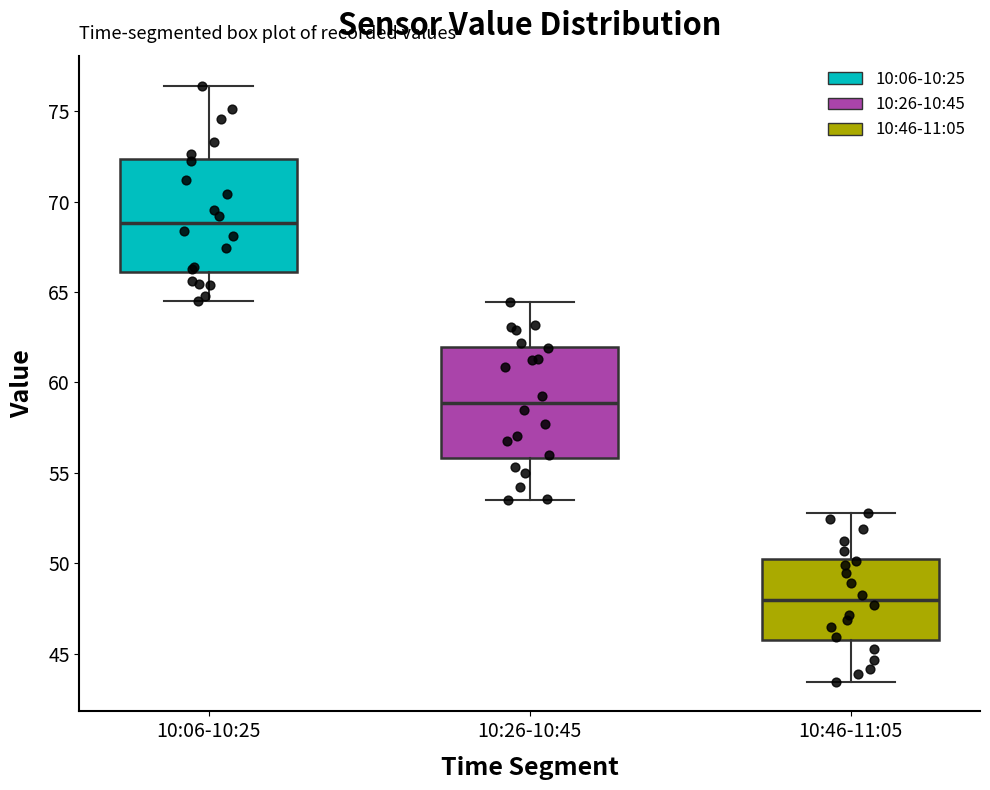

Reading left to right, read every box against the y-axis: the position of its median line, the range the box covers, and the ends of its whiskers. The values are not printed on the chart, so give them approximately, as read against the axis.

10:06-10:25: median 69.0, box 66.0 to 72.5, whiskers 64.5 to 76.5
10:26-10:45: median 59.0, box 56.0 to 62.0, whiskers 53.5 to 64.5
10:46-11:05: median 48.0, box 45.5 to 50.5, whiskers 43.5 to 53.0